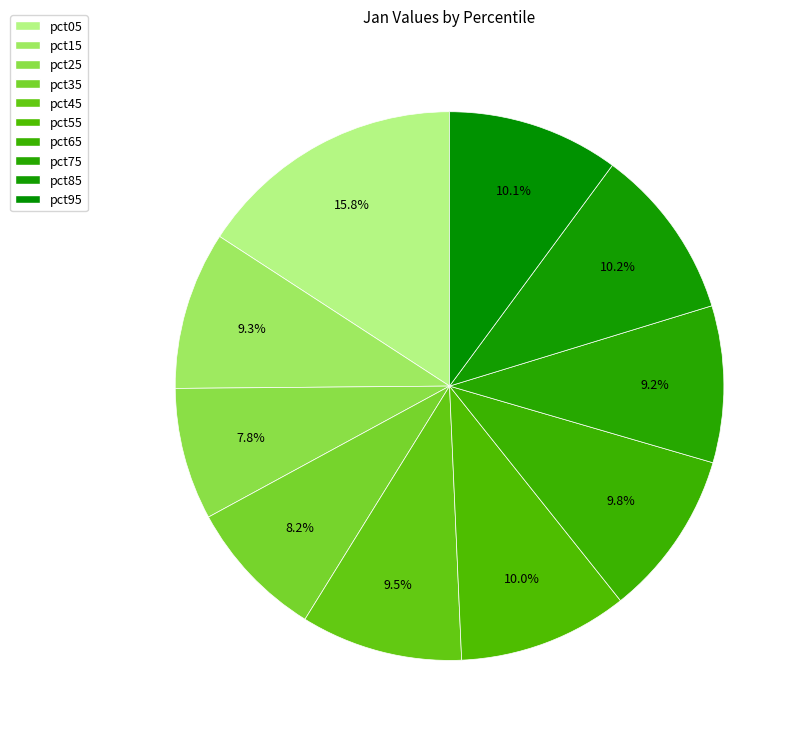

What is the total percentage of pct15 and pct95?

19.4%